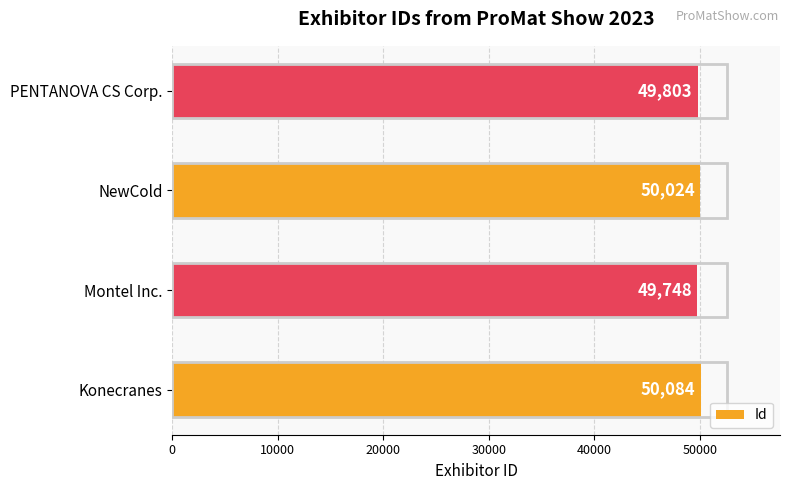

True or false: the data shows 32250 at NewCold.

False